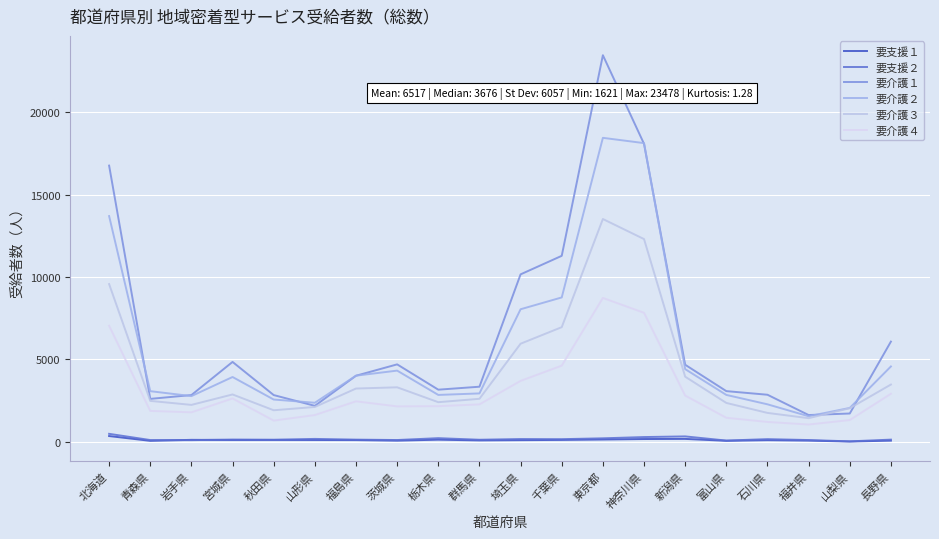

What is the difference between the 要介護２ values at 千葉県 and 埼玉県?

718